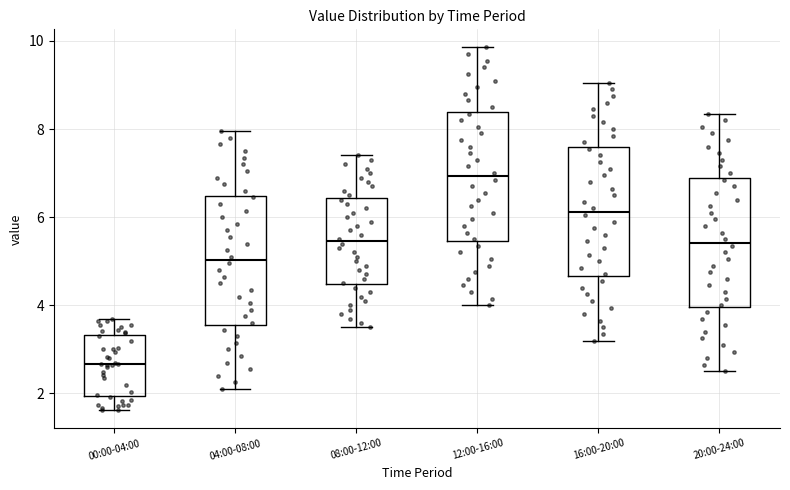

Reading left to right, read every box against the y-axis: the position of its median line, the range the box covers, and the ends of its whiskers. The values are not printed on the chart, so give them approximately, as read against the axis.

00:00-04:00: median 2.6, box 2.0 to 3.4, whiskers 1.6 to 3.6
04:00-08:00: median 5.0, box 3.6 to 6.4, whiskers 2.2 to 8.0
08:00-12:00: median 5.4, box 4.4 to 6.4, whiskers 3.6 to 7.4
12:00-16:00: median 7.0, box 5.4 to 8.4, whiskers 4.0 to 9.8
16:00-20:00: median 6.2, box 4.6 to 7.6, whiskers 3.2 to 9.0
20:00-24:00: median 5.4, box 4.0 to 6.8, whiskers 2.6 to 8.4